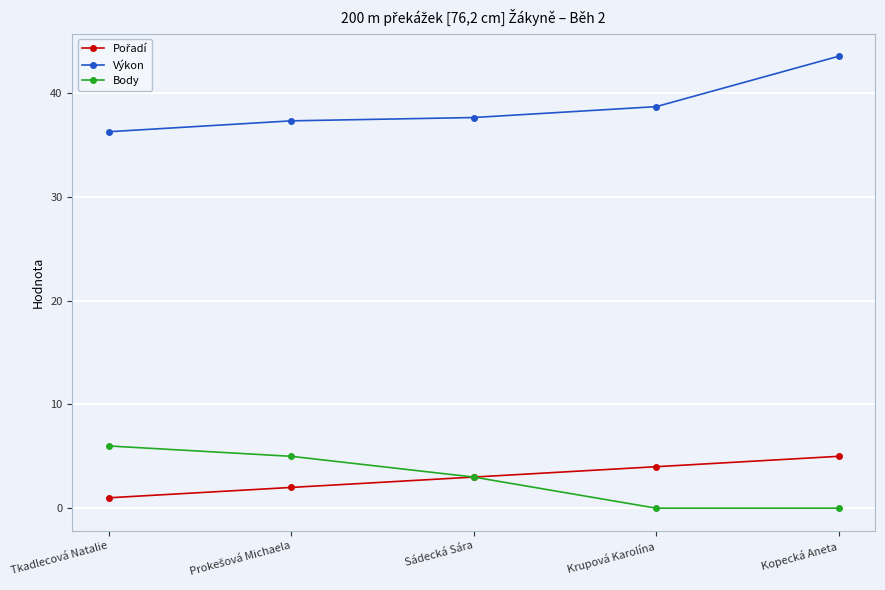

True or false: Výkon has a value of 54.3 at Sádecká Sára.

False